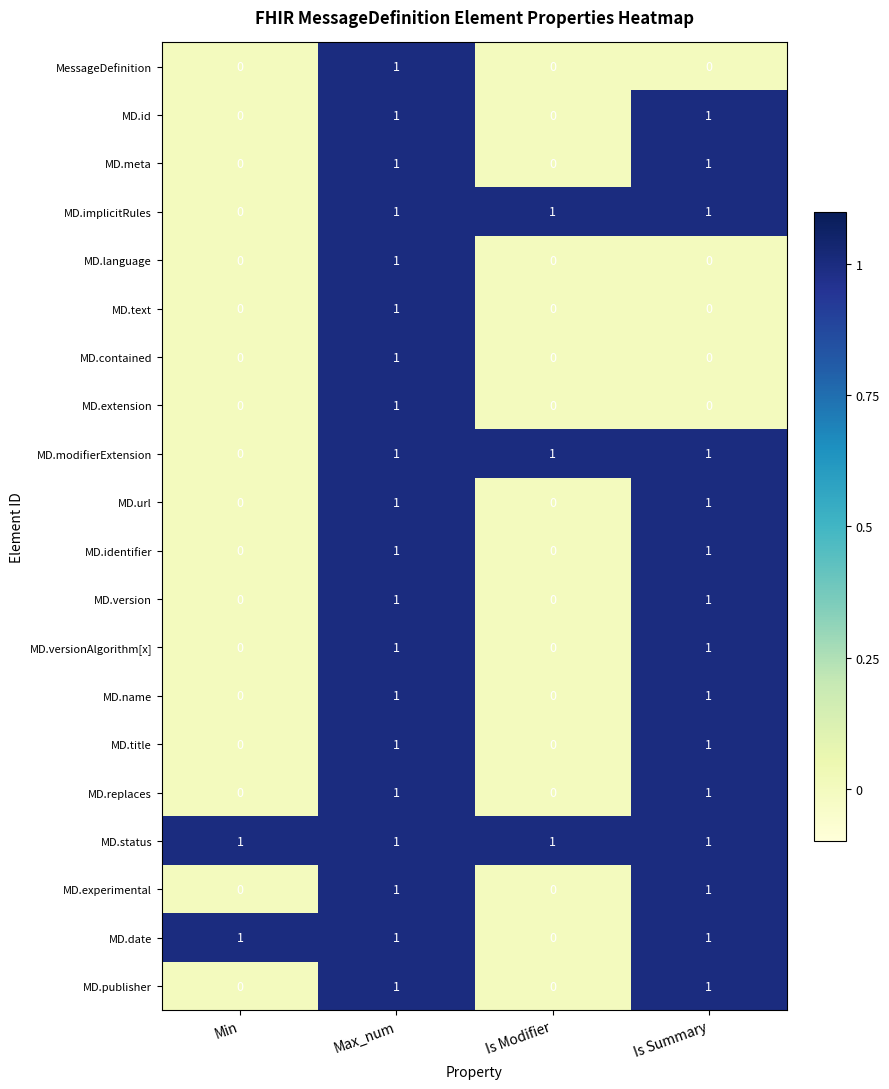

At how many categories does at least one series exceed 0?

4